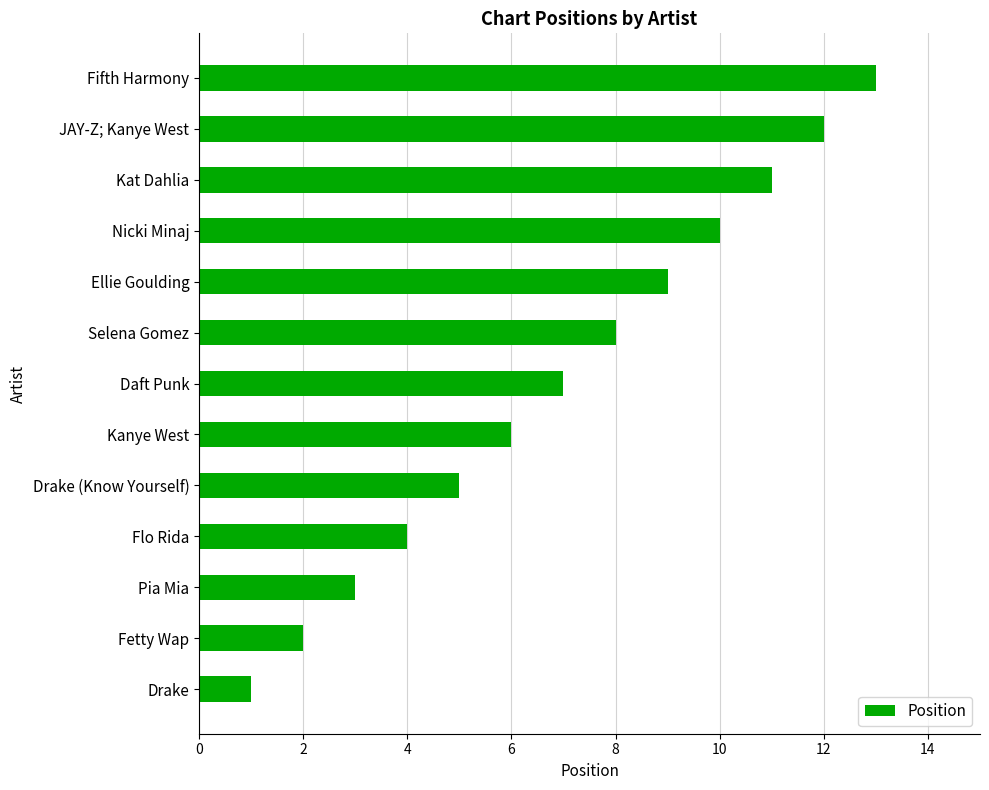

What is the sum of the values at Drake (Know Yourself) and Flo Rida?

9